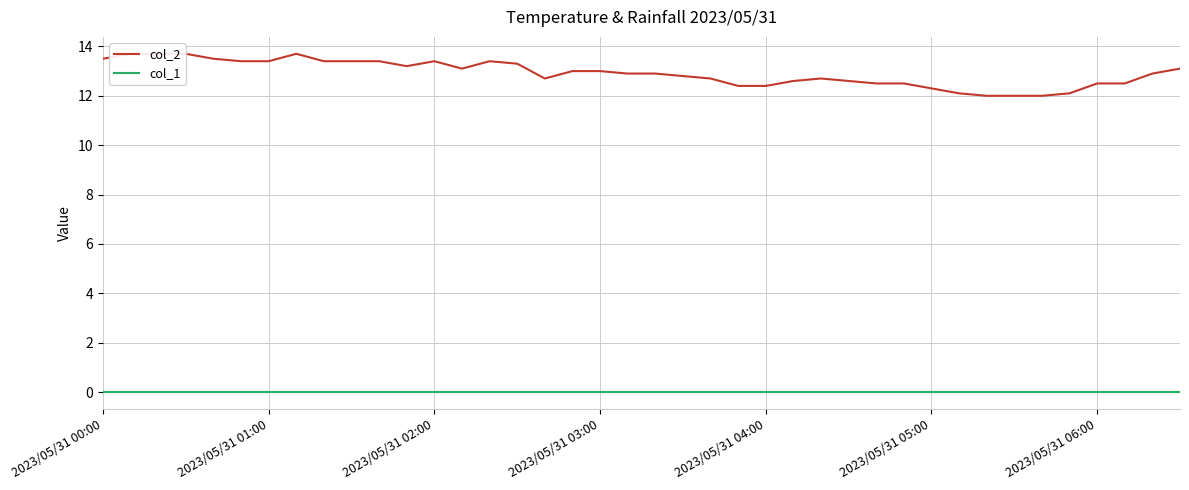

True or false: col_1 and col_2 intersect in this chart.

False